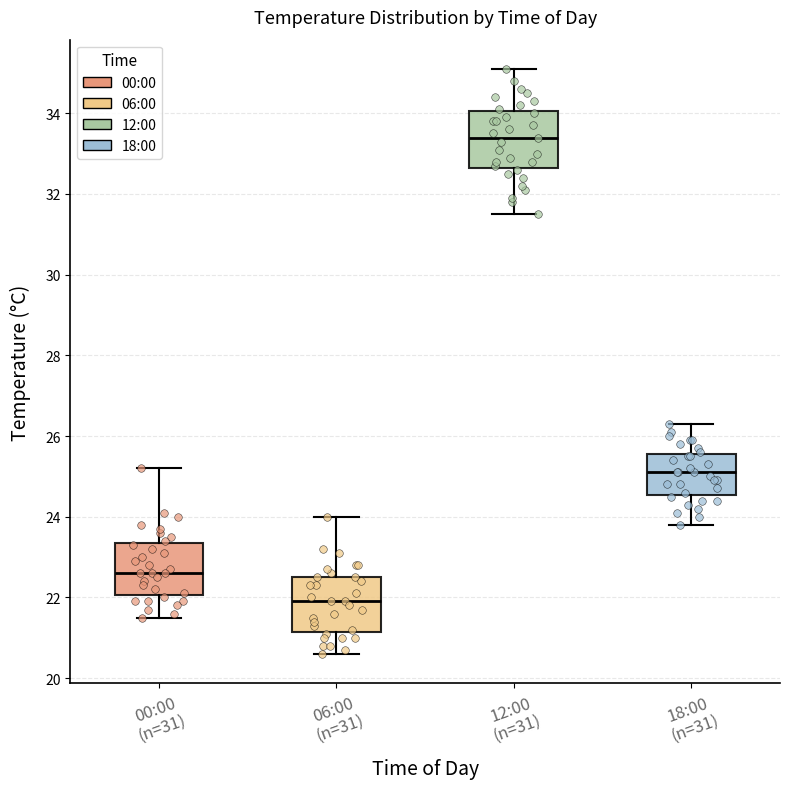

Where does the upper whisker of the box for 00:00 (n=31) end on the y-axis? The values are not printed on the chart, so give them approximately, as read against the axis.

25.2